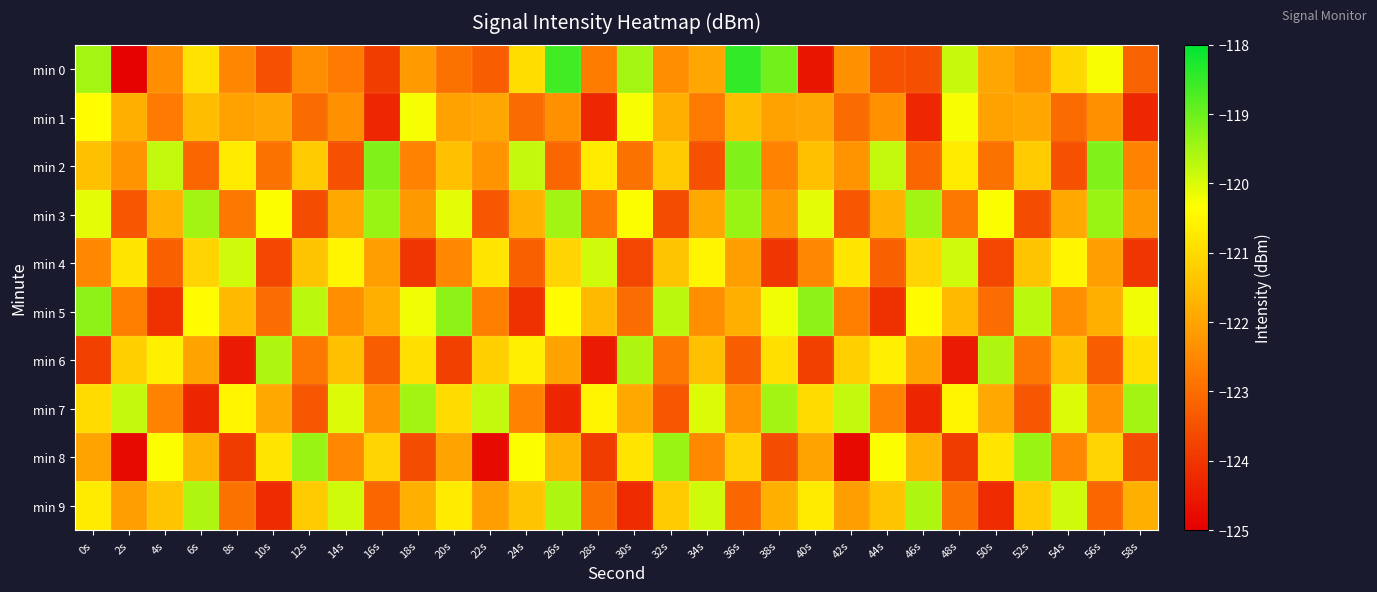

At which category is the sum across all series the highest?

0s